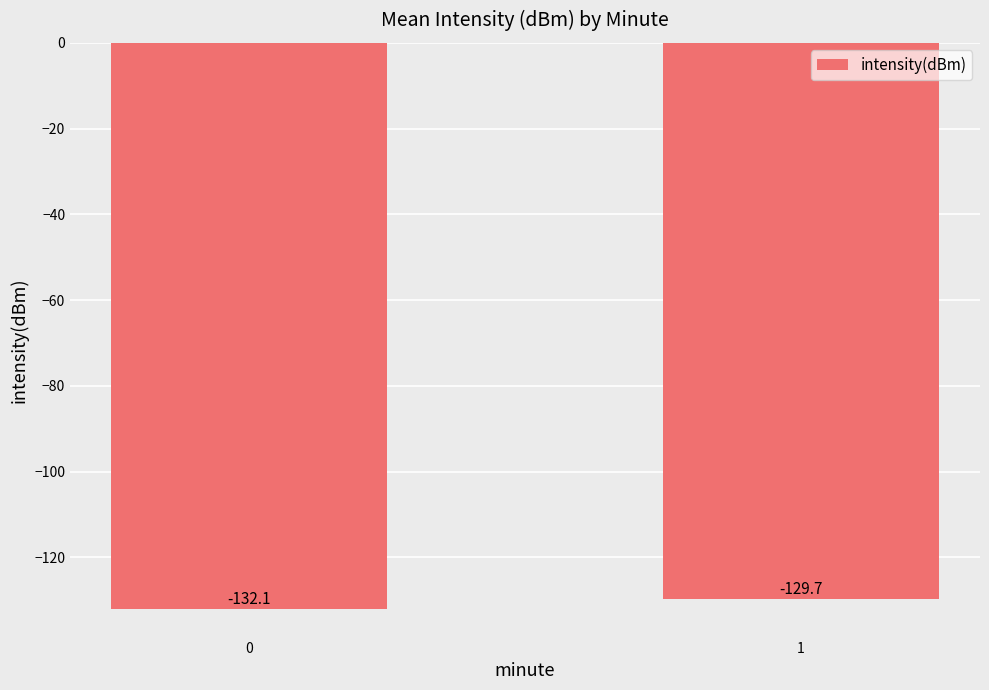

What is the minimum value shown in the chart?

-132.1